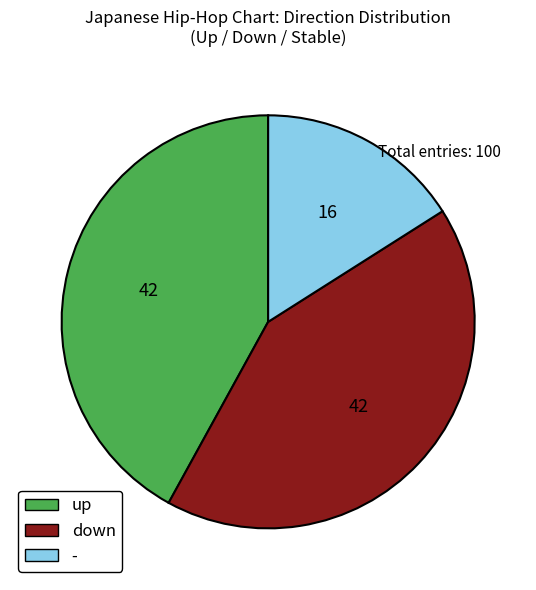

Does any single category account for the majority?

No